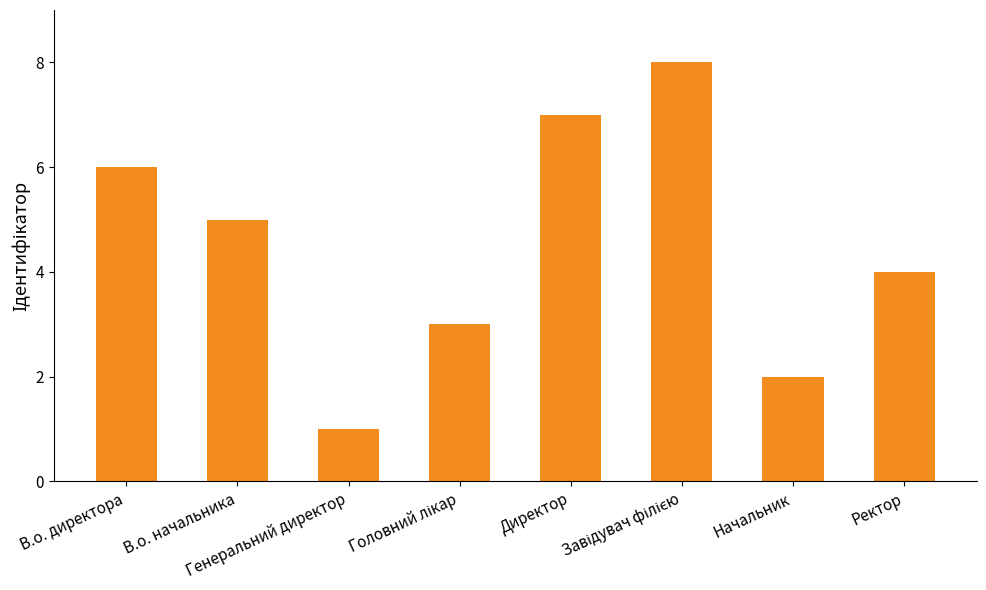

What is the maximum value shown in the chart?

8